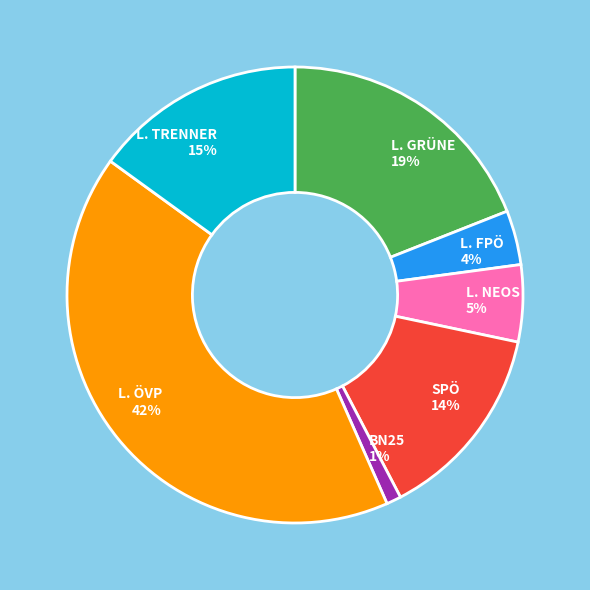

Is L. GRÜNE the majority of the pie?

No